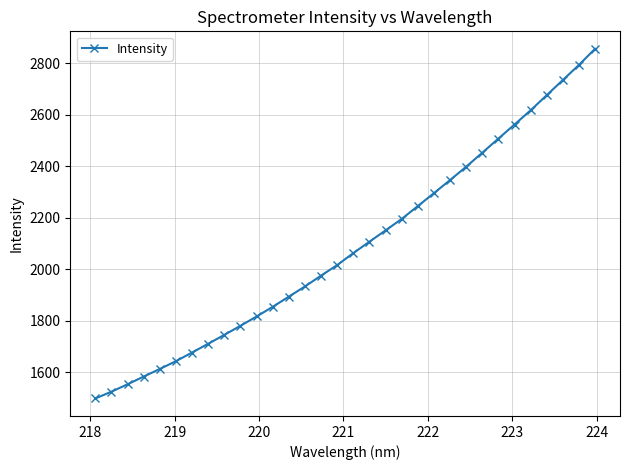

True or false: there are more than 2 points higher than both neighbors.

False